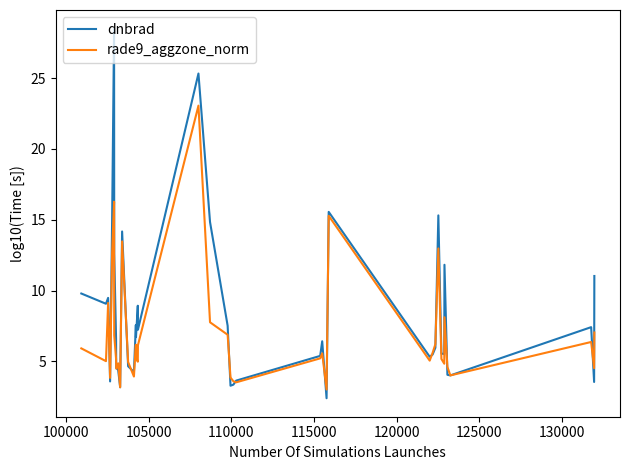

Rank the series by their average value, from lowest to highest.

rade9_aggzone_norm, dnbrad